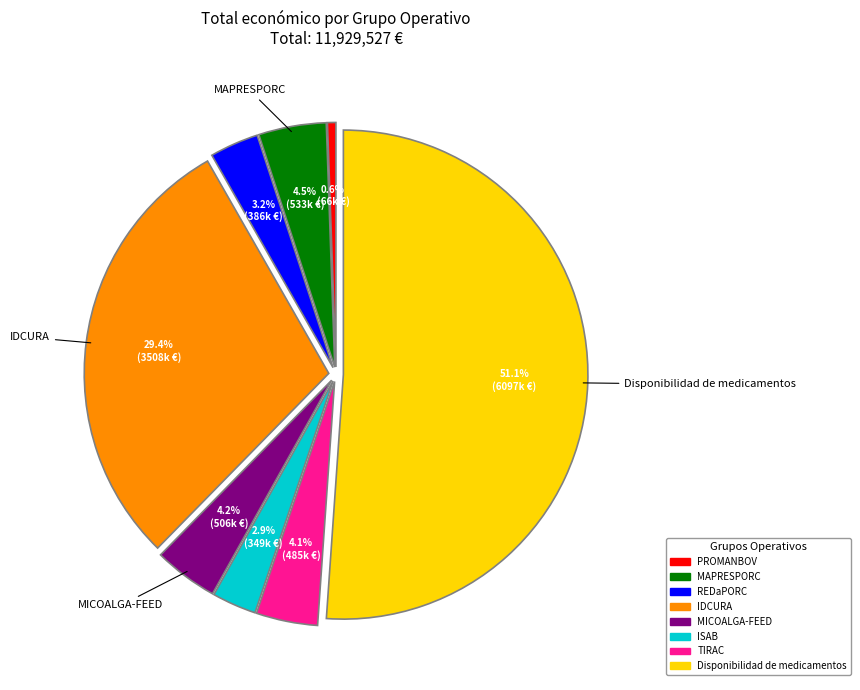

To the nearest percent, what is the combined percentage of ISAB and TIRAC?

7%